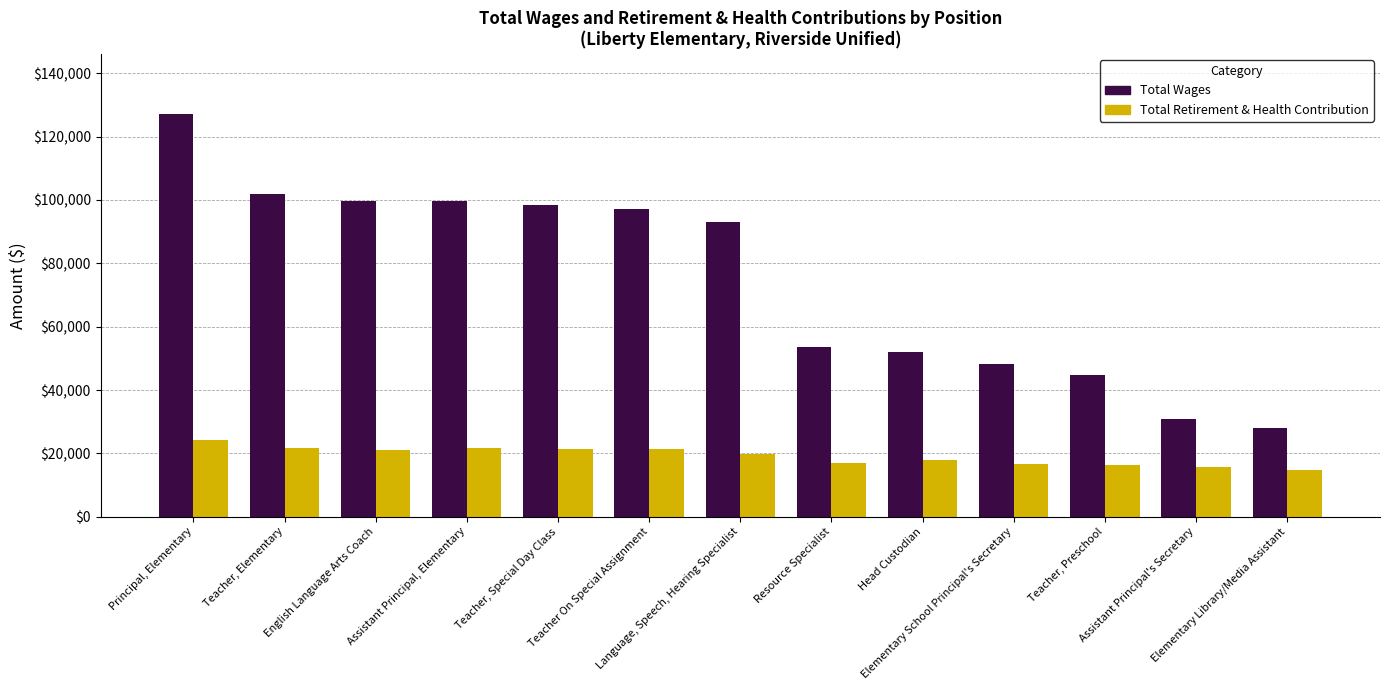

How many categories are shown in the chart?

13